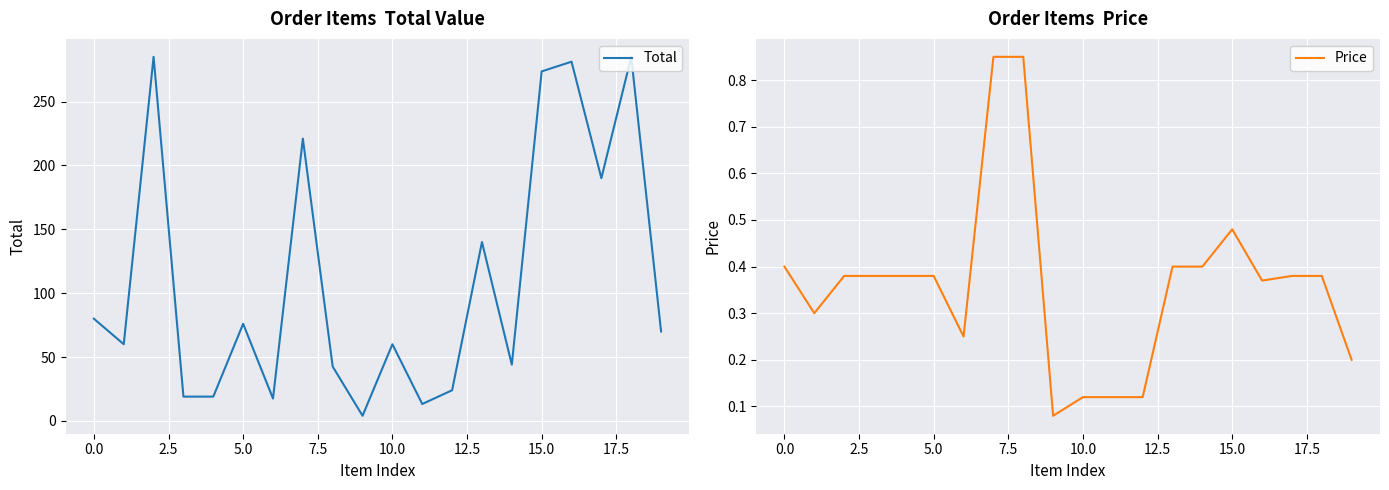

The Price series shows 0.3 at 19. True or false?

False